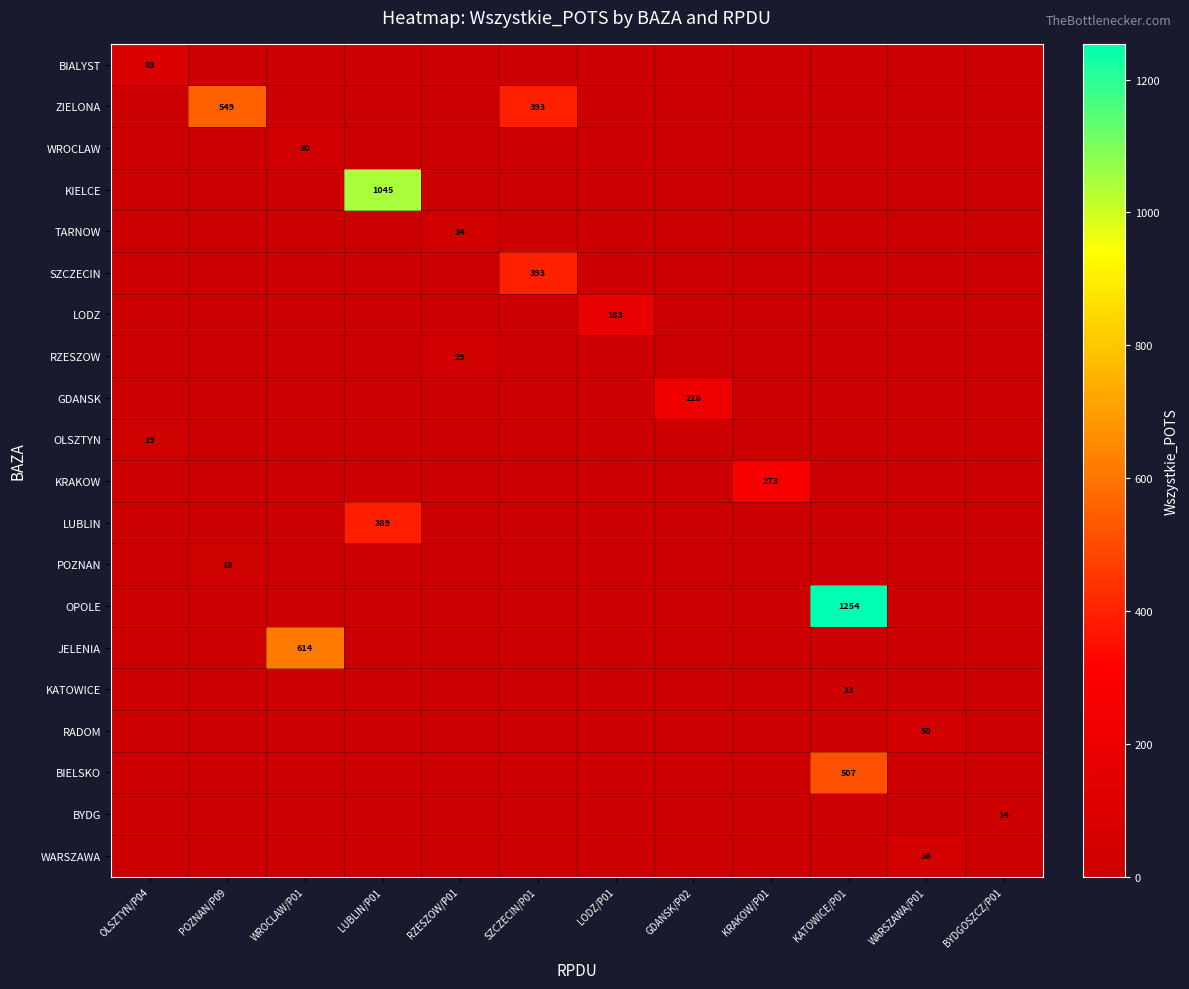

Is it true that SZCZECIN equals 393 at SZCZECIN/P01?

True